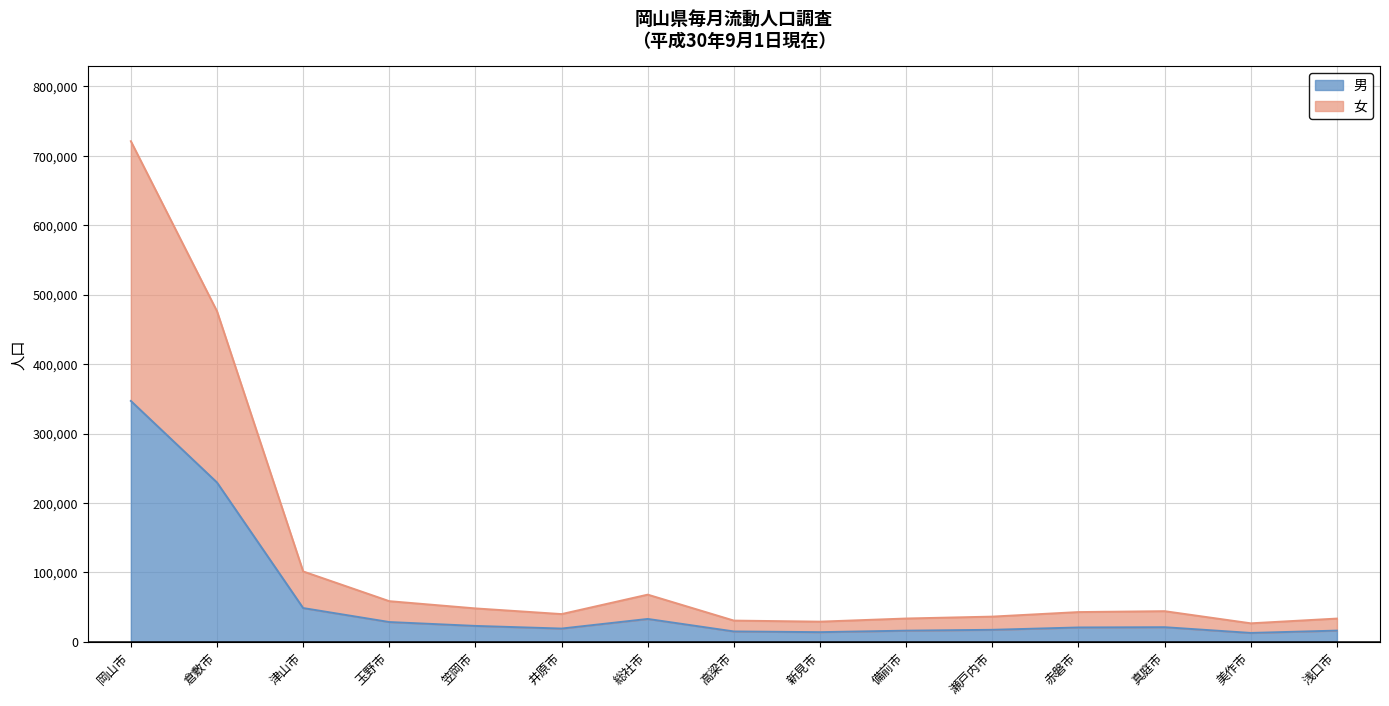

What position from the right is 玉野市?

12